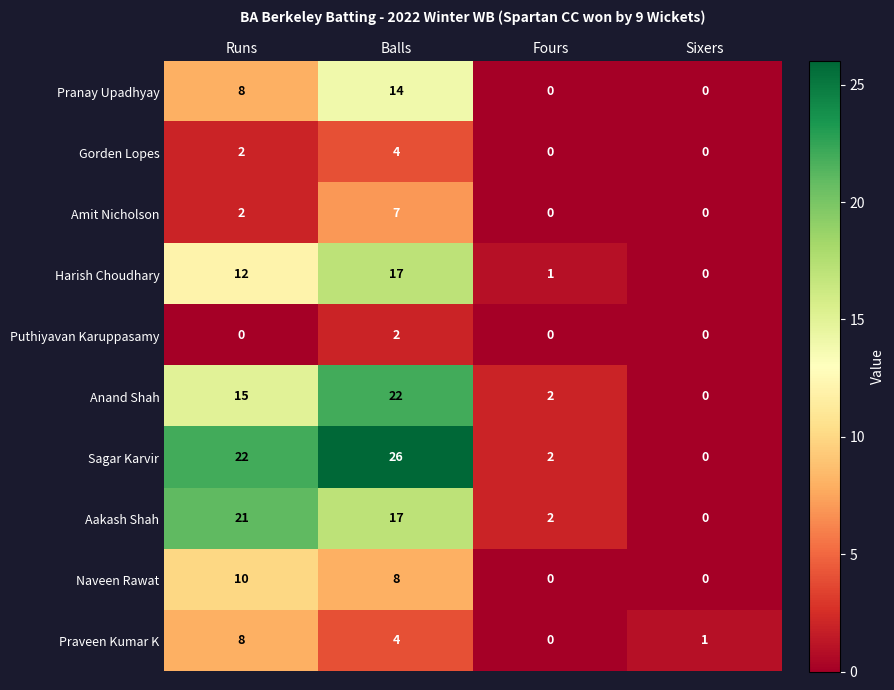

Between Balls and Fours, which series saw the biggest shift?

Sagar Karvir